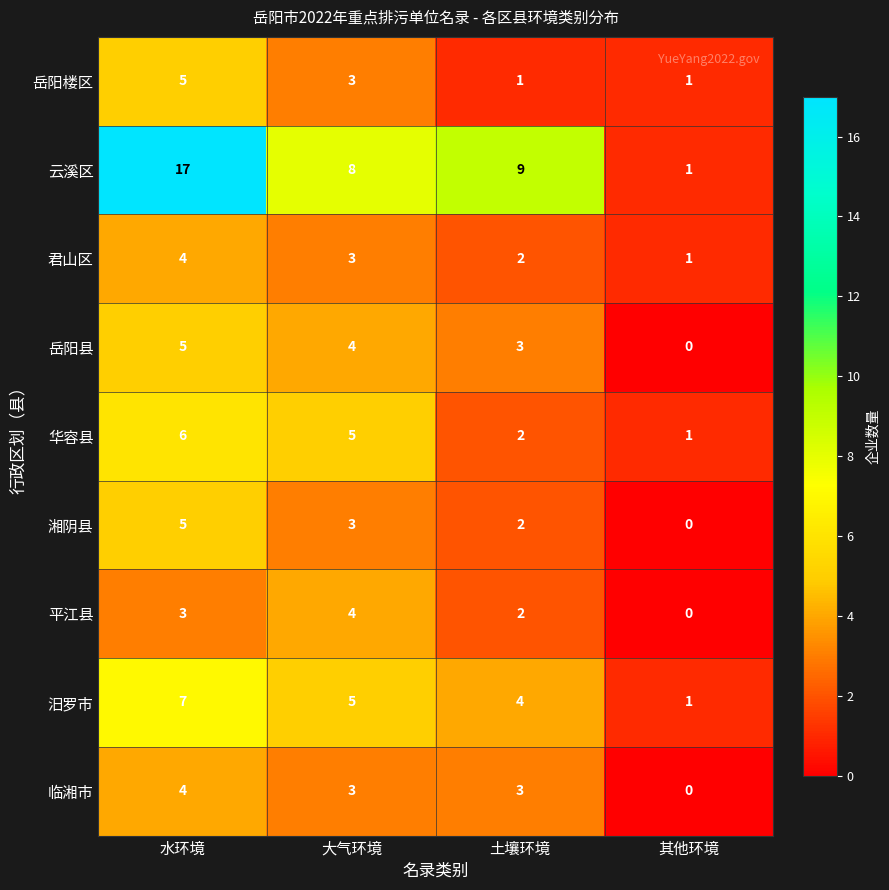

At how many categories does at least one series exceed 5?

3